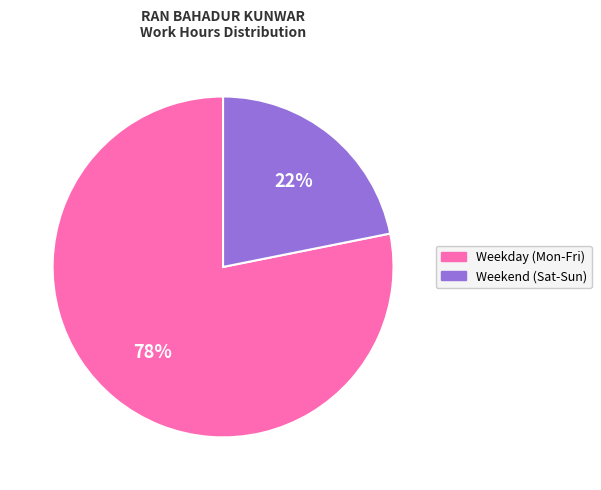

Is there any slice that represents more than half of the pie?

Yes